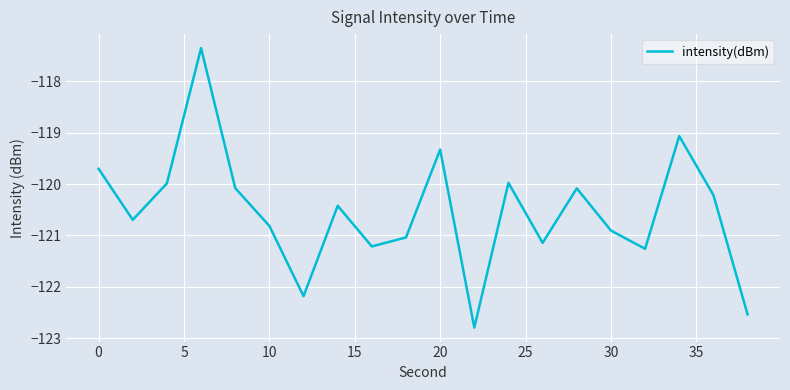

What is the difference between the maximum and minimum values?

5.4